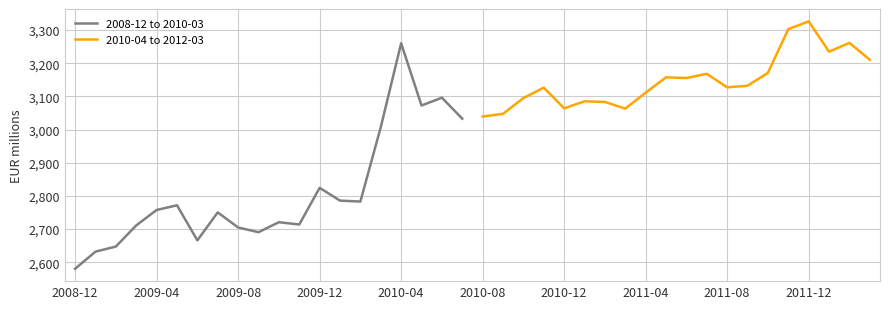

The value of 2010-04 to 2012-03 at 2010-08 is 5410.0. True or false?

False